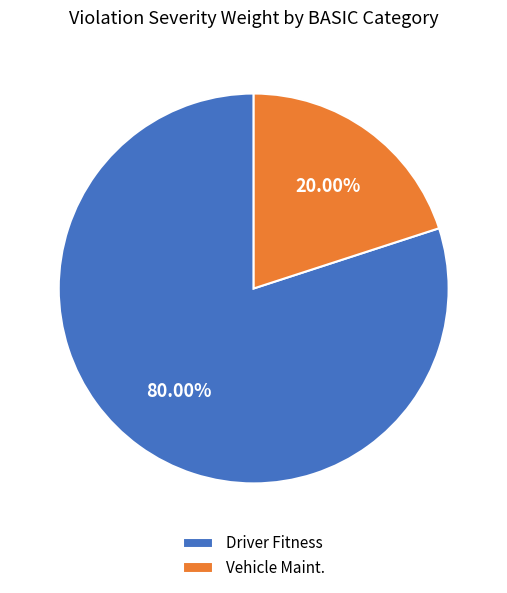

To the nearest percent, what is the average slice percentage?

50%